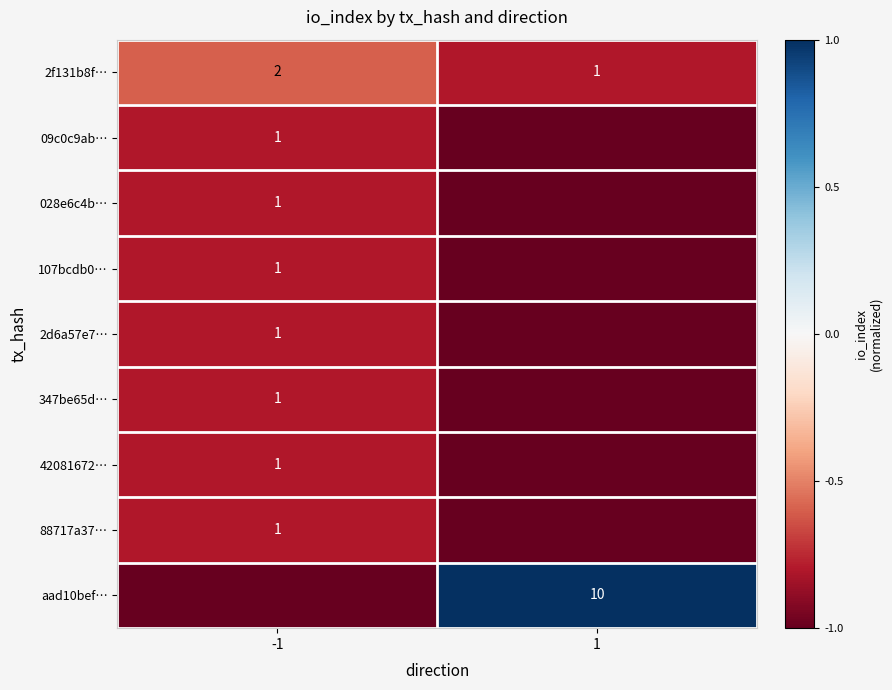

The 88717a37… series shows 1 at -1. True or false?

True